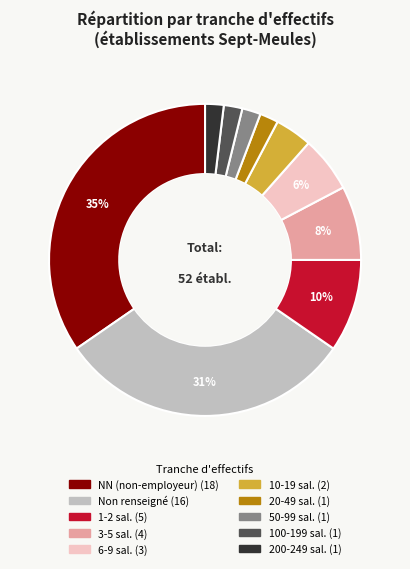

To the nearest percent, what is the average slice percentage?

10%